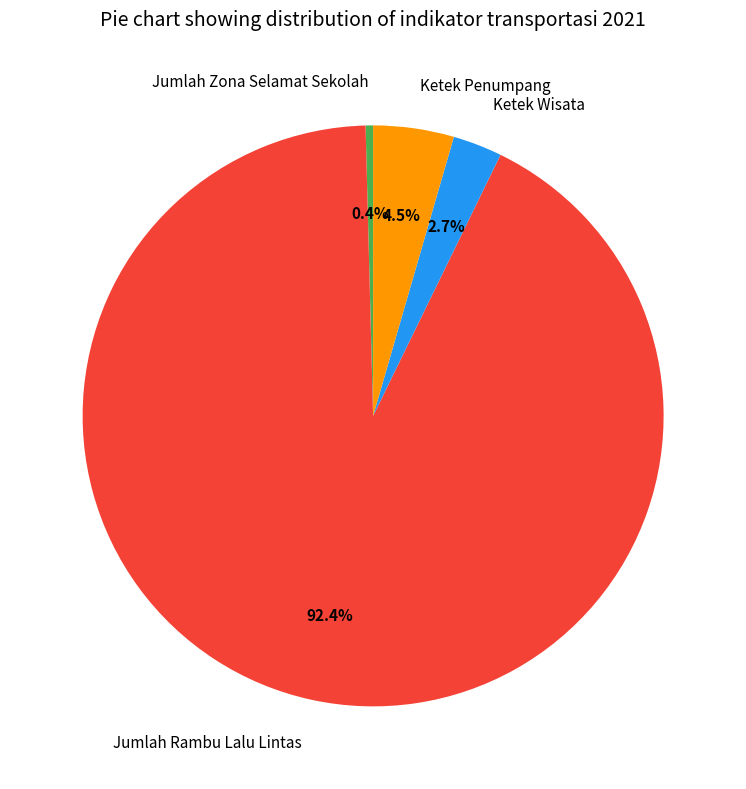

Rank the categories by value from highest to lowest.

Jumlah Rambu Lalu Lintas, Ketek Penumpang, Ketek Wisata, Jumlah Zona Selamat Sekolah